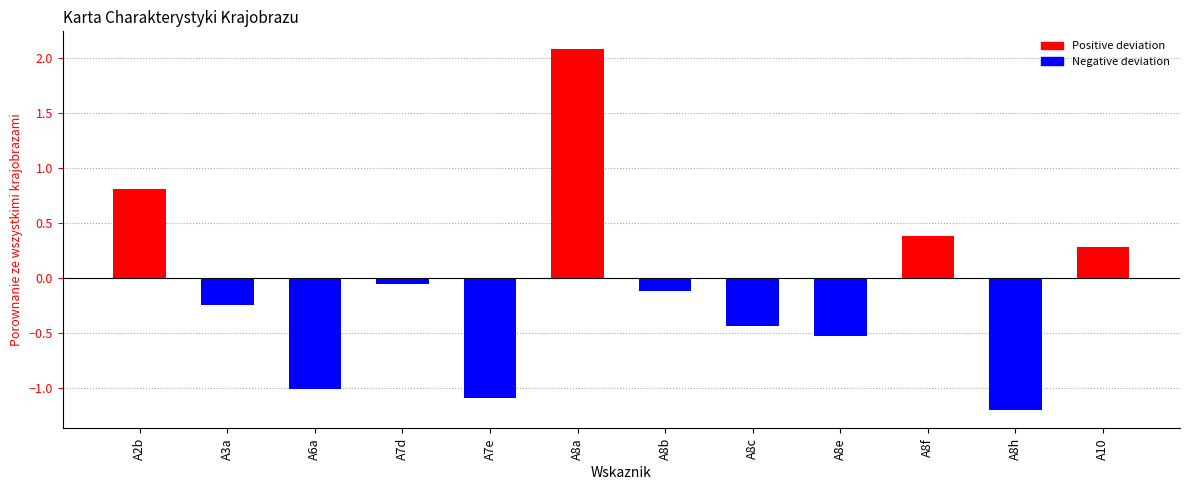

Between A6a and A8f, which is larger?

A8f